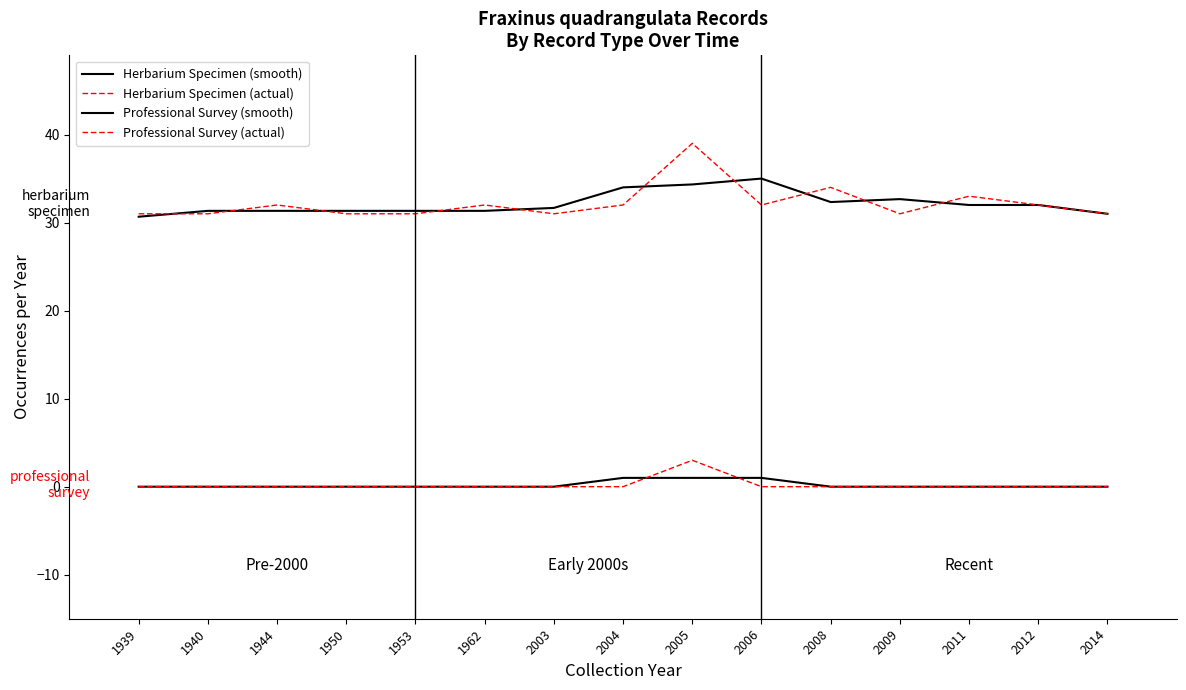

The value of Herbarium Specimen (smooth) at 1939 is 30.7. True or false?

True